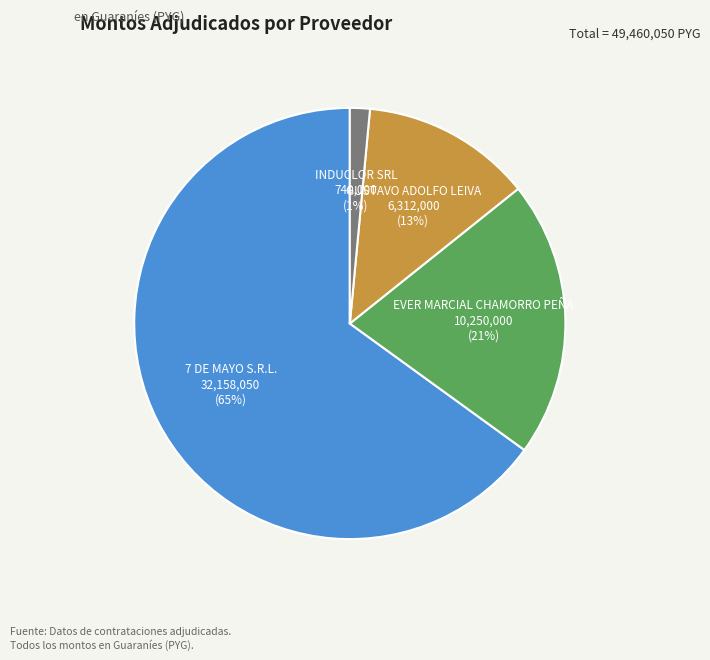

True or false: GUSTAVO ADOLFO LEIVA accounts for 13% of the total.

True